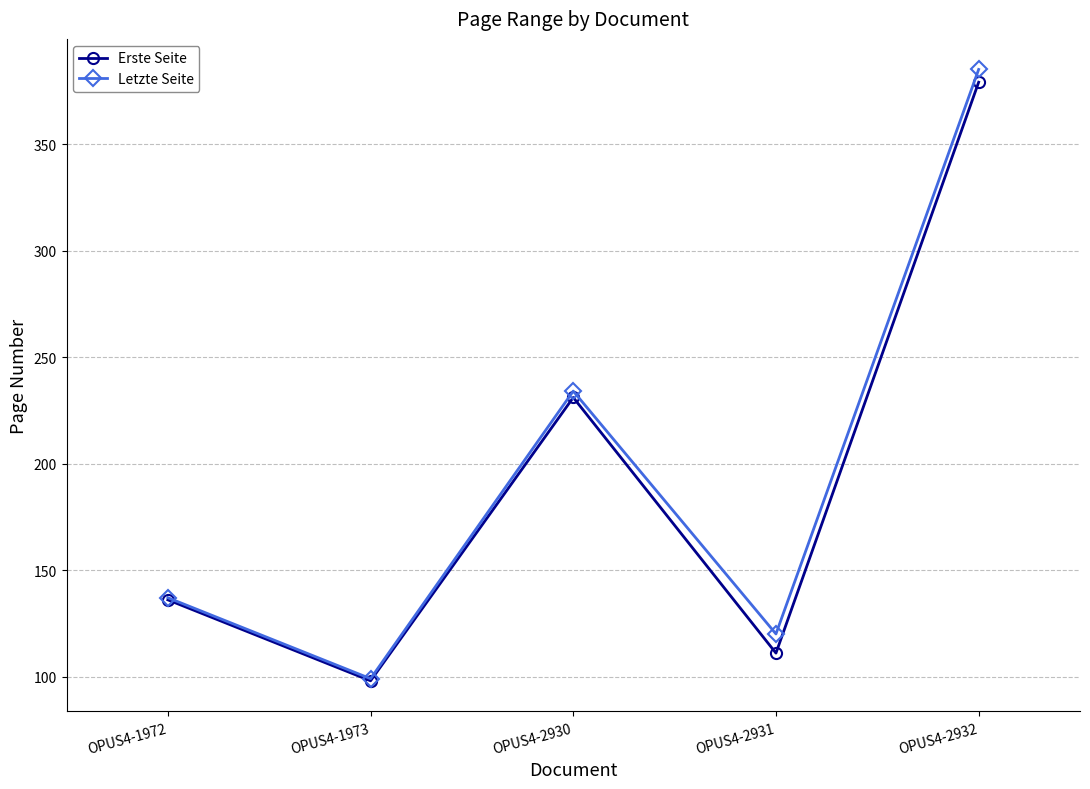

Reading right to left, extract all data points from this chart.

Erste Seite: 379	111	231	98	136
Letzte Seite: 385	120	234	99	137